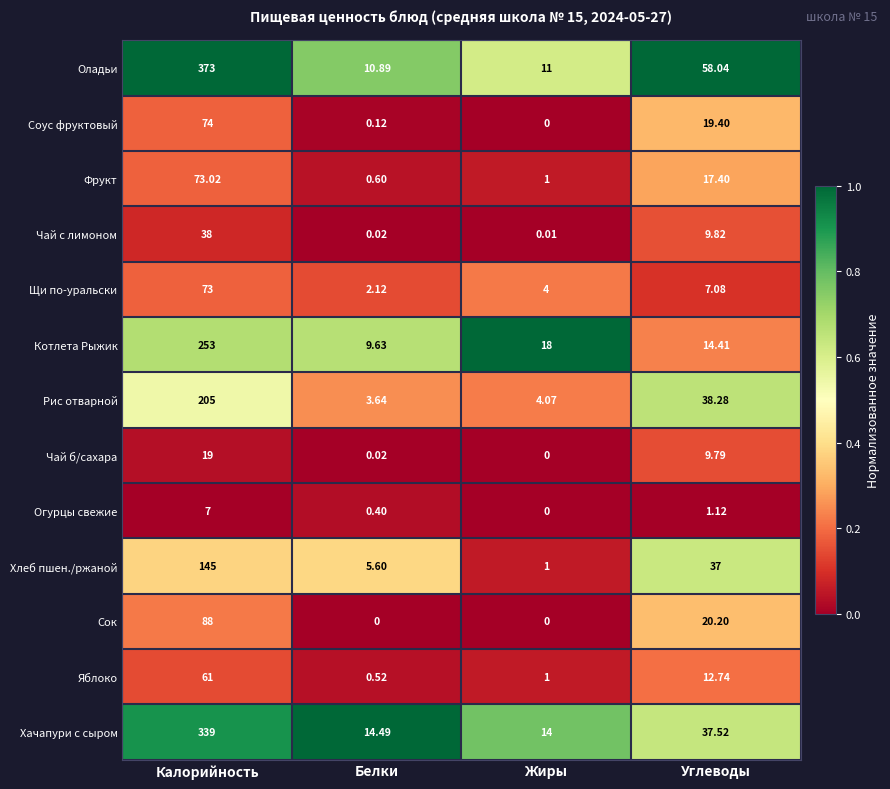

At which category is the sum across all series the highest?

Калорийность